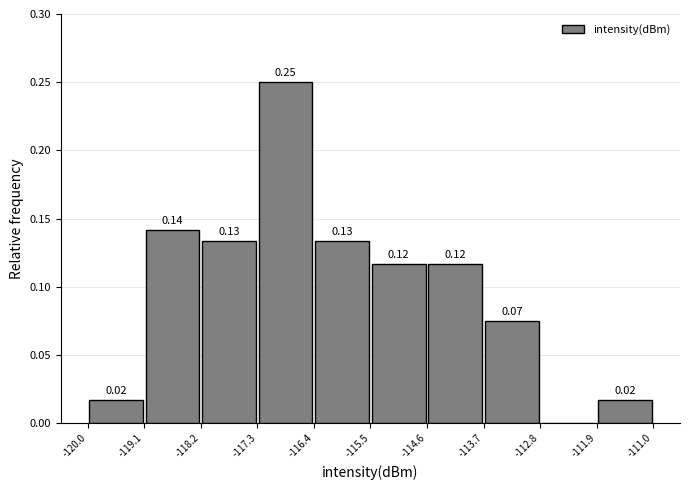

Which range on the x-axis has the tallest bar?

-117.3 to -116.4